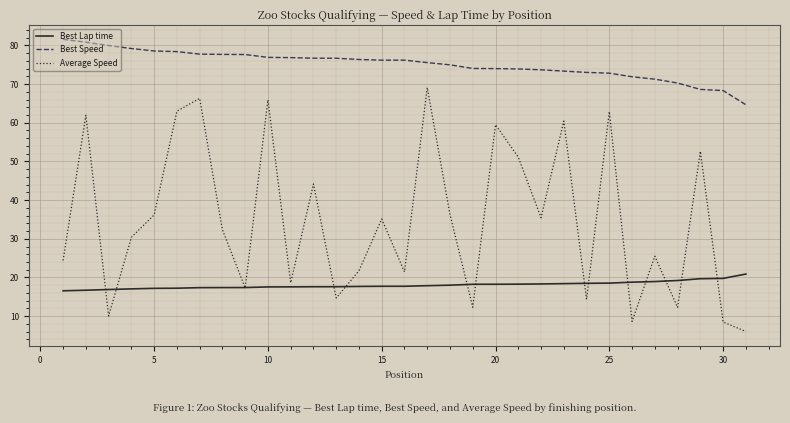

Which series has the largest total across all categories?

Best Speed